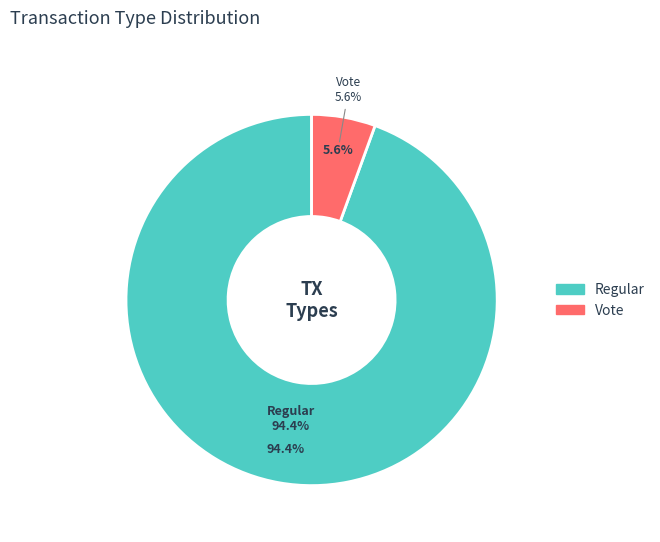

Which slice is the smallest?

Vote